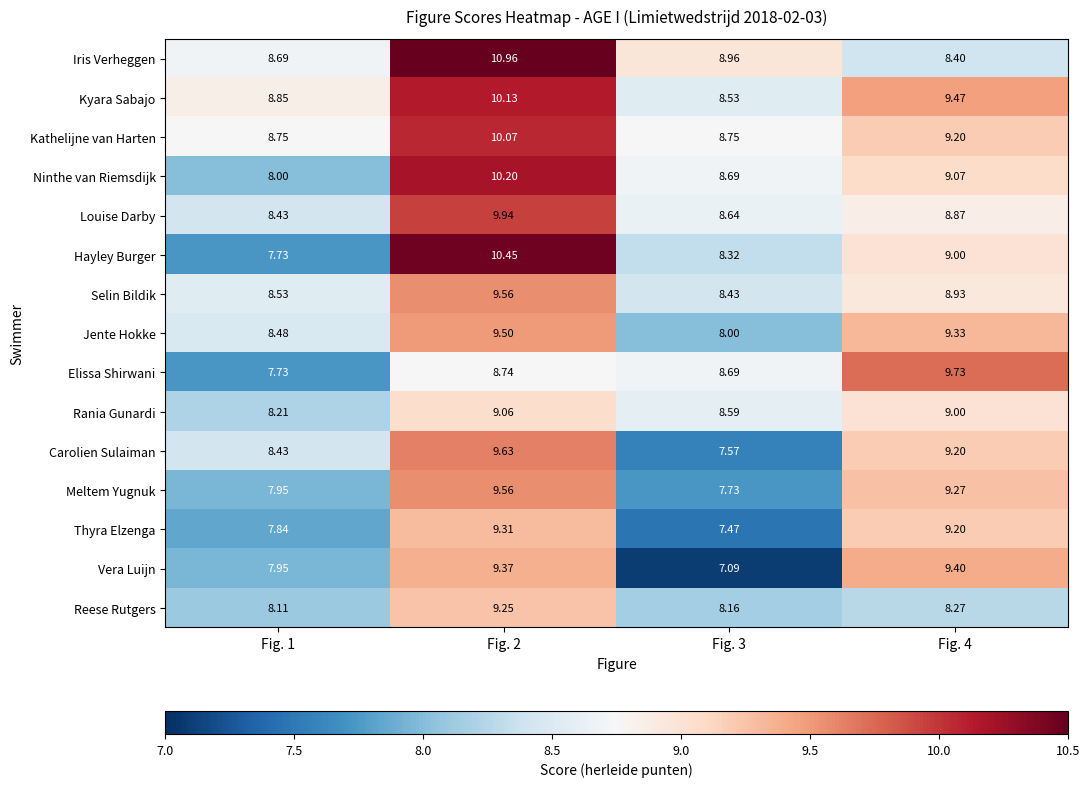

What is the maximum value shown in the chart?

11.0